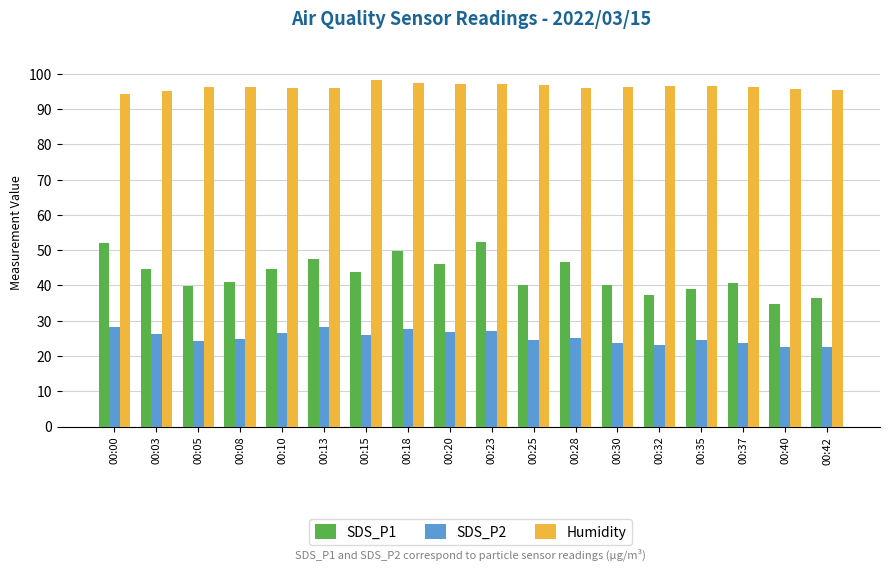

What is the minimum value for SDS_P2?

22.6